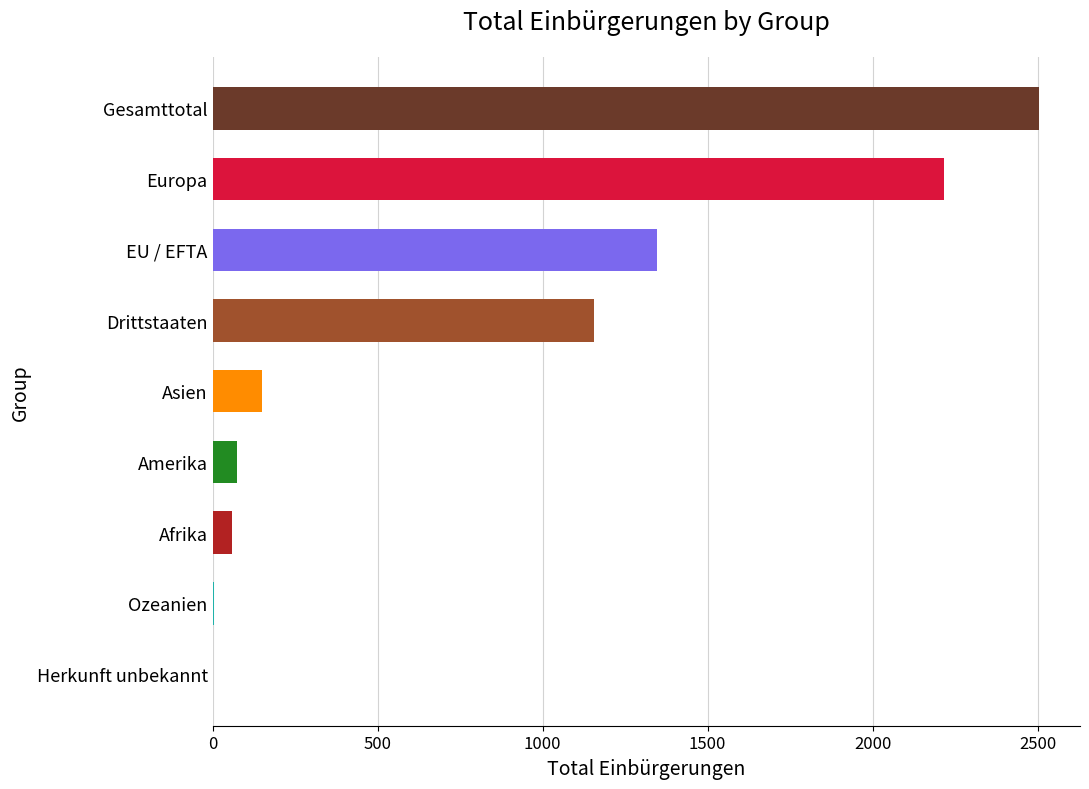

What is the ratio of the value at Amerika to the value at Afrika?

1.3